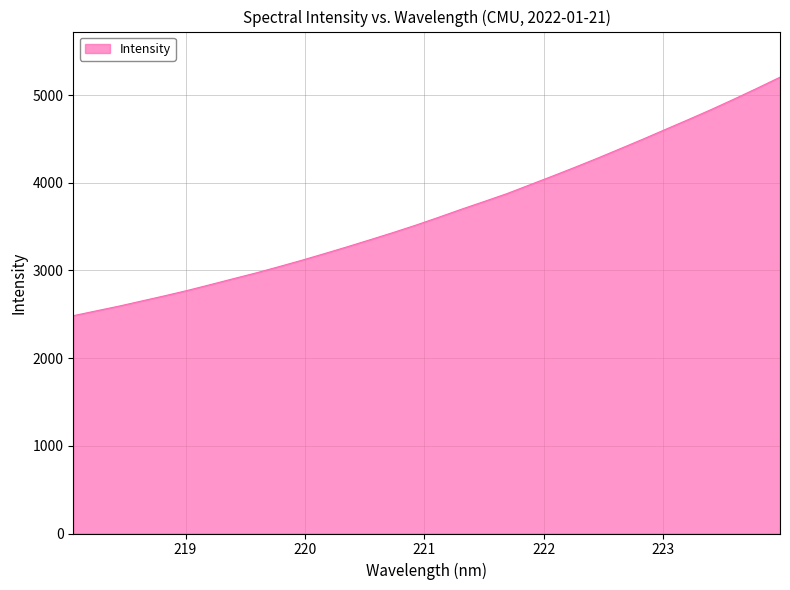

True or false: there are more than 2 points higher than both neighbors.

False